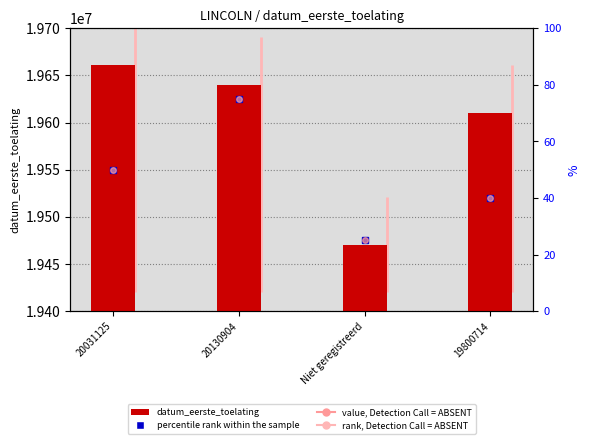

Between 19800714 and Niet geregistreerd, which is larger?

19800714